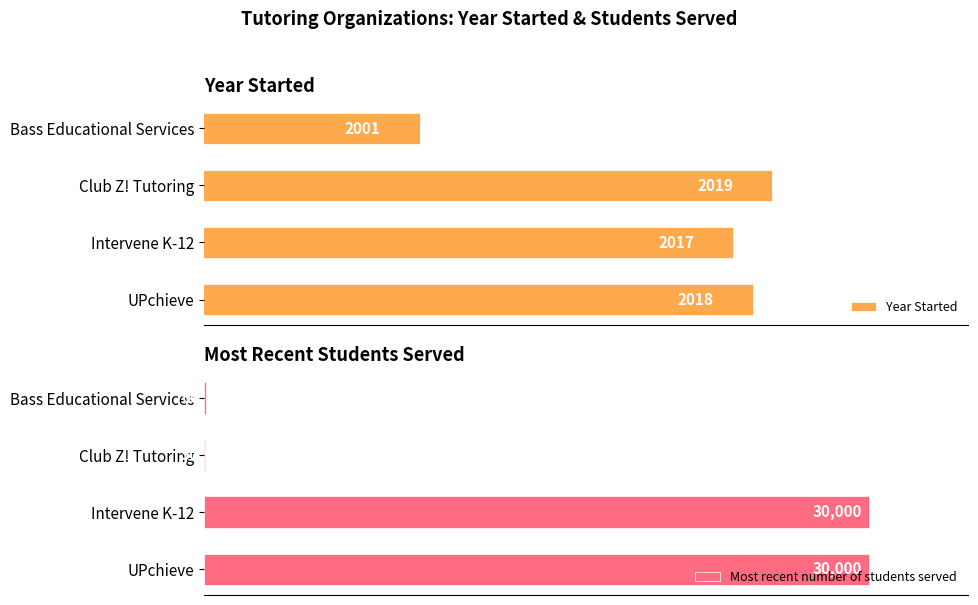

List the labels in order of Year Started value, largest first.

Club Z! Tutoring, UPchieve, Intervene K-12, Bass Educational Services